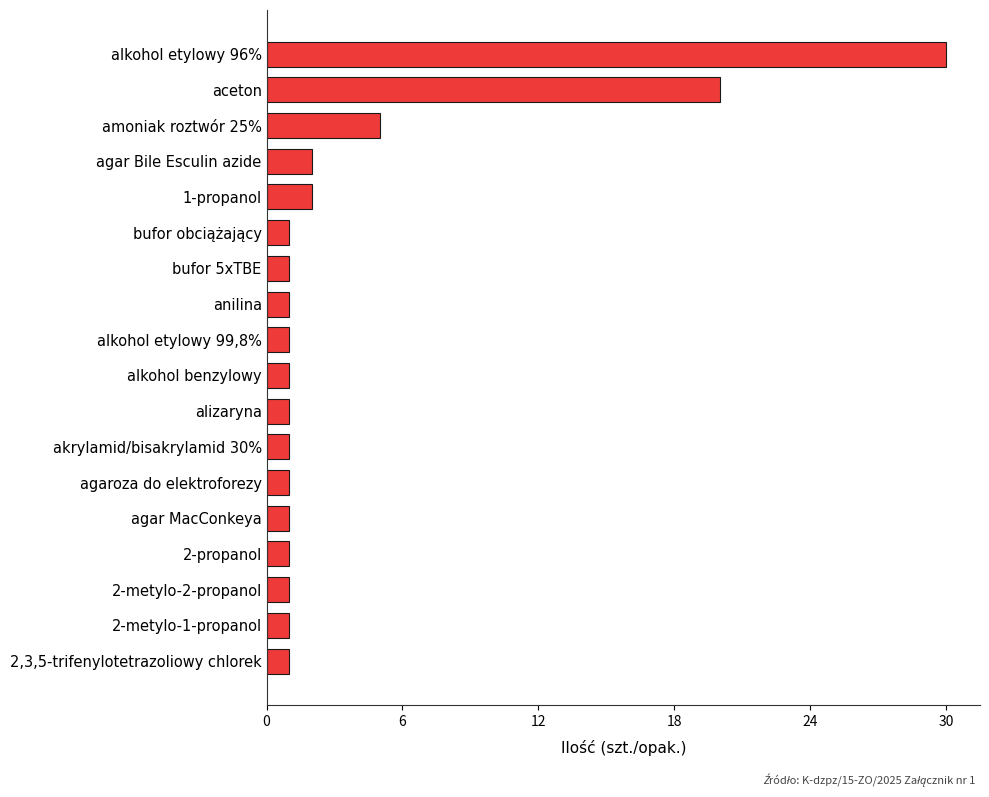

Where is the data nearest to the value 15?

aceton